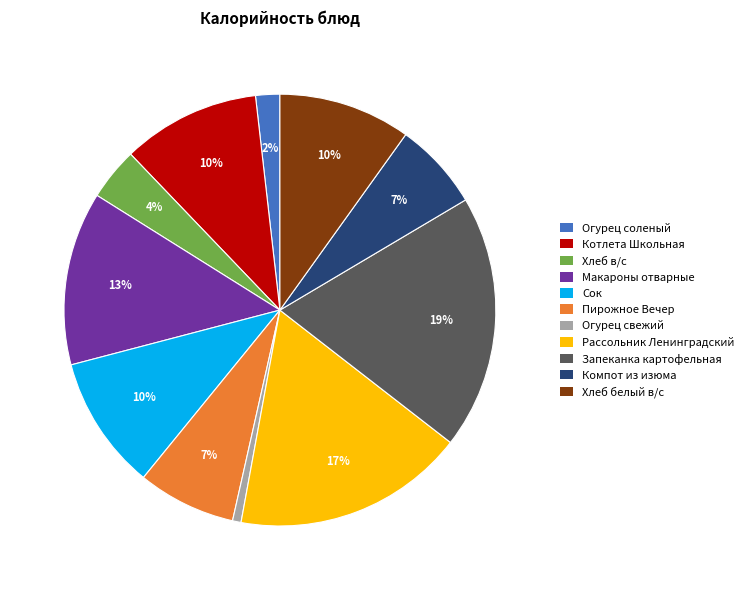

Is it true that Компот из изюма is 7% of the pie?

True